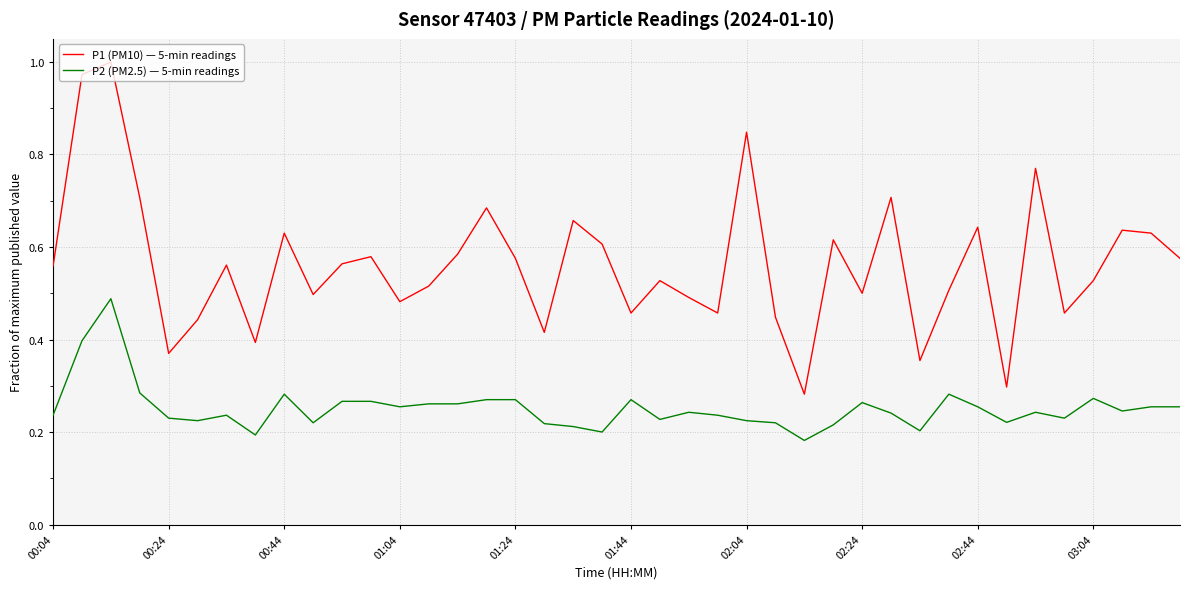

List the series in order of their overall mean, highest first.

P1 (PM10) — 5-min readings, P2 (PM2.5) — 5-min readings